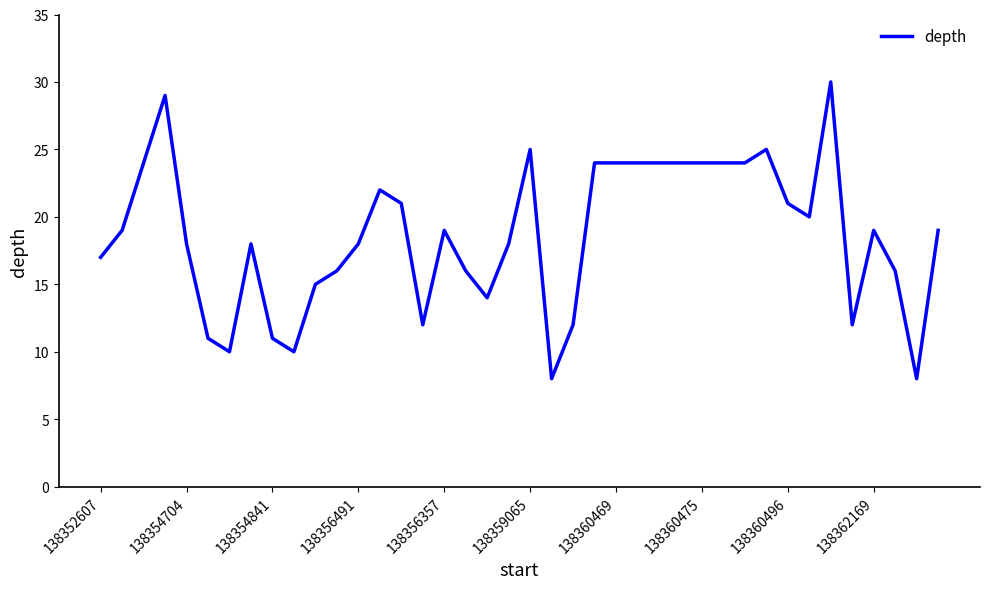

What is the difference between the maximum and second lowest values?

22